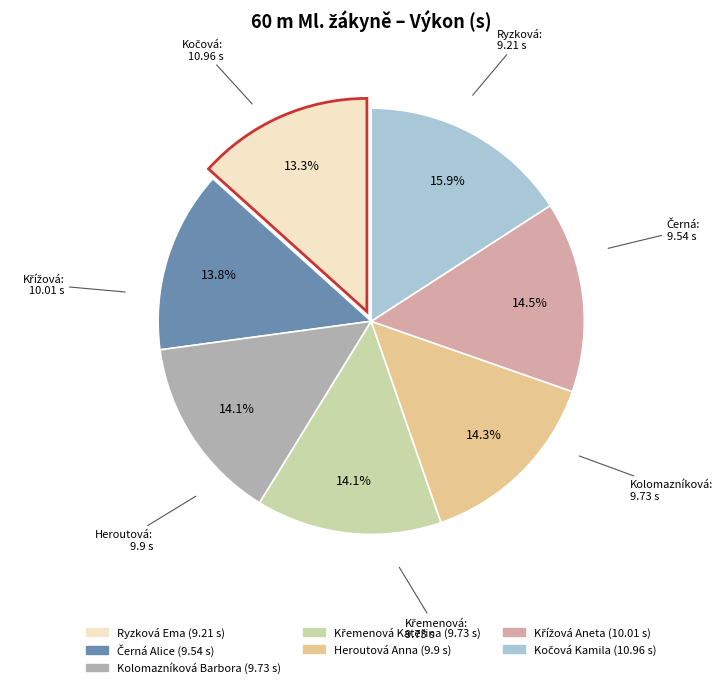

Does Heroutová Anna account for over 50% of the chart?

No